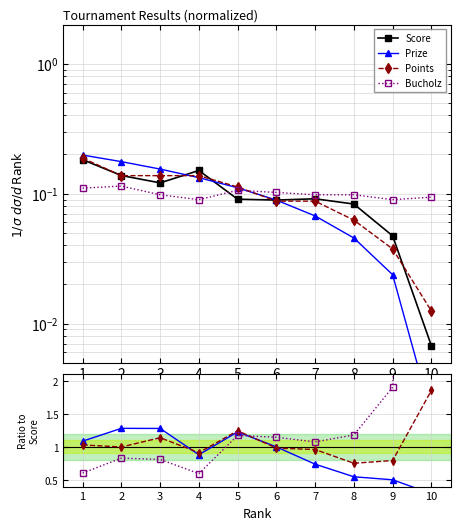

What is the sum of all Score values?

1.0